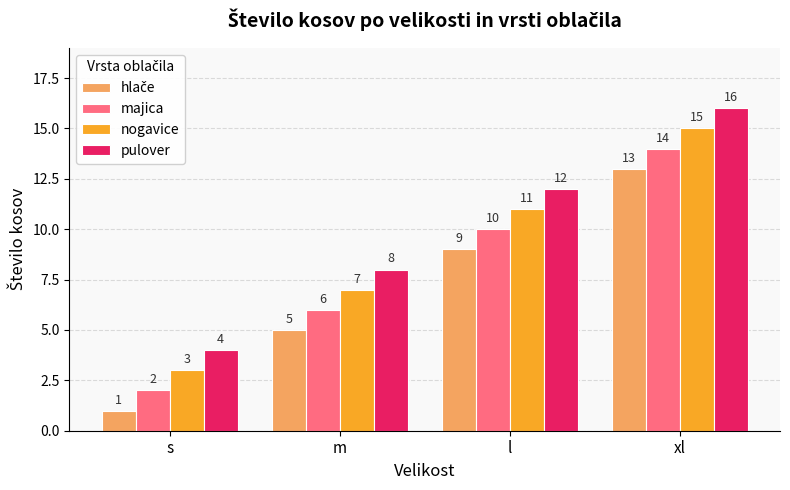

Is the value of nogavice at l greater than the value of pulover at s?

Yes